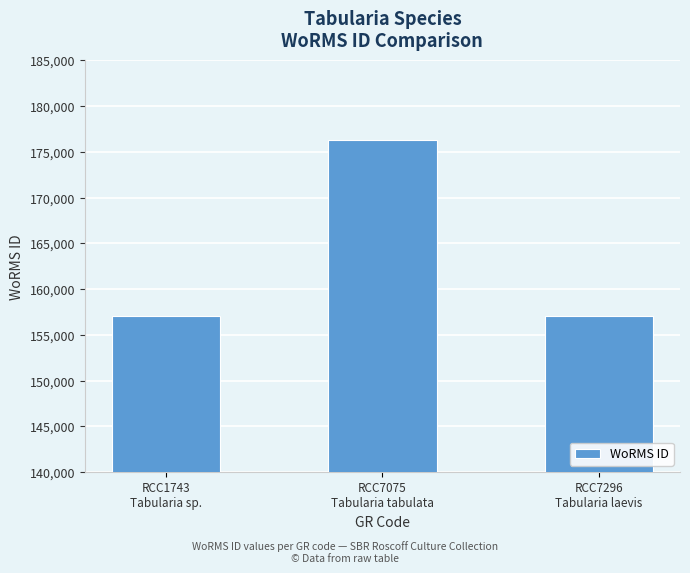

What is the ratio of the value at RCC1743
Tabularia sp. to the value at RCC7075
Tabularia tabulata?

0.9